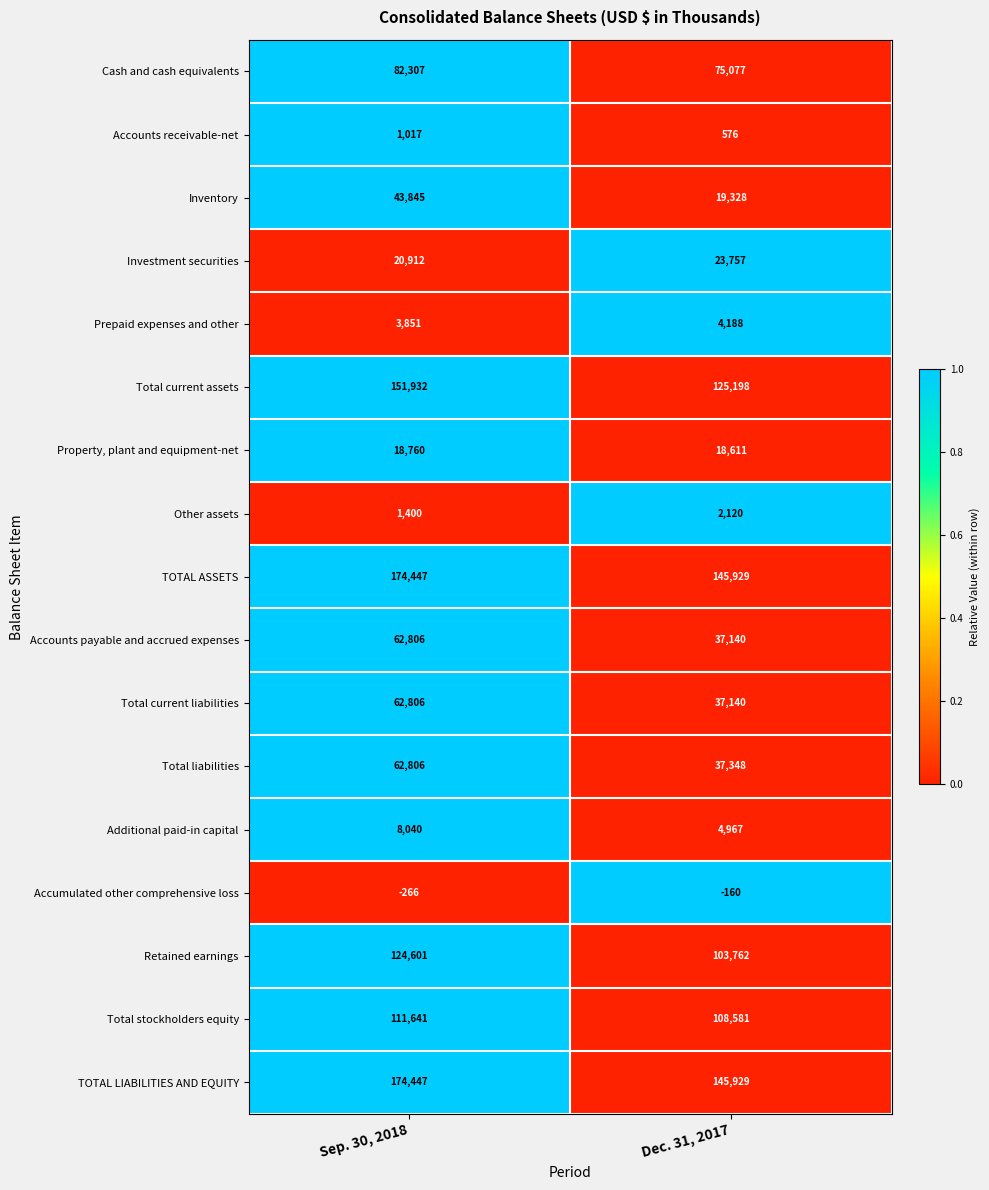

How many categories are shown in the chart?

2